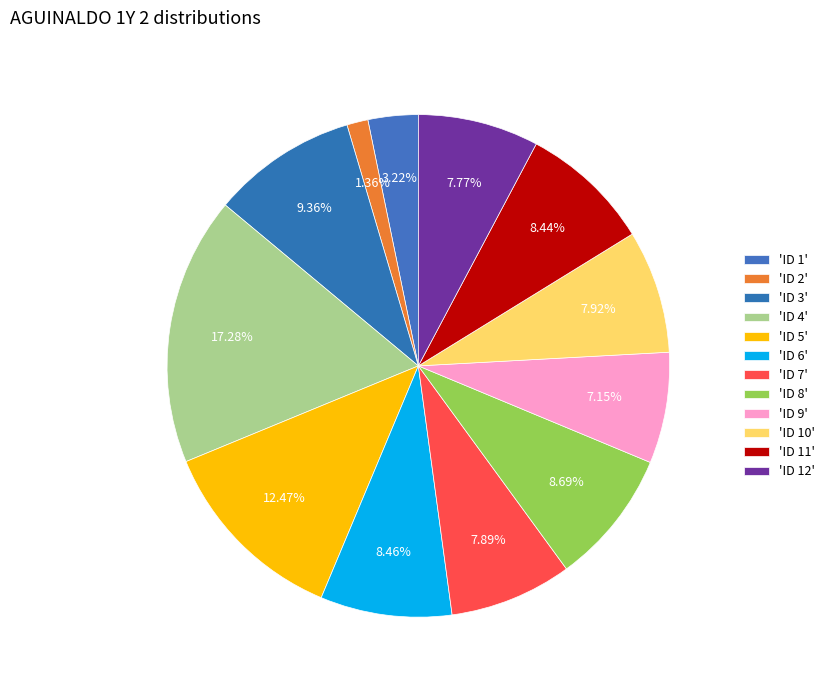

Is there any slice that represents more than half of the pie?

No